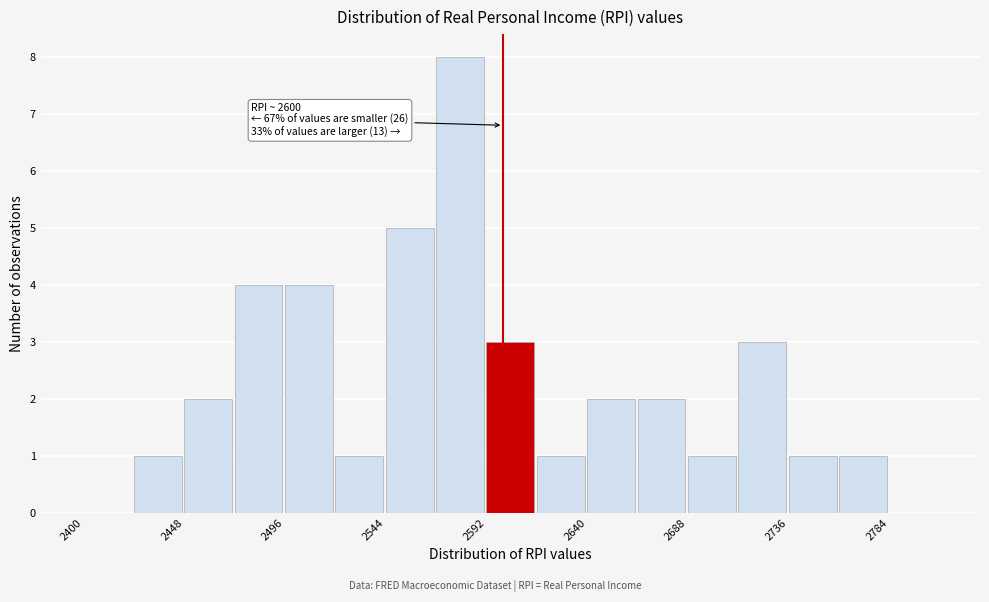

Over which range of the x-axis is the bar tallest?

2568 to 2592